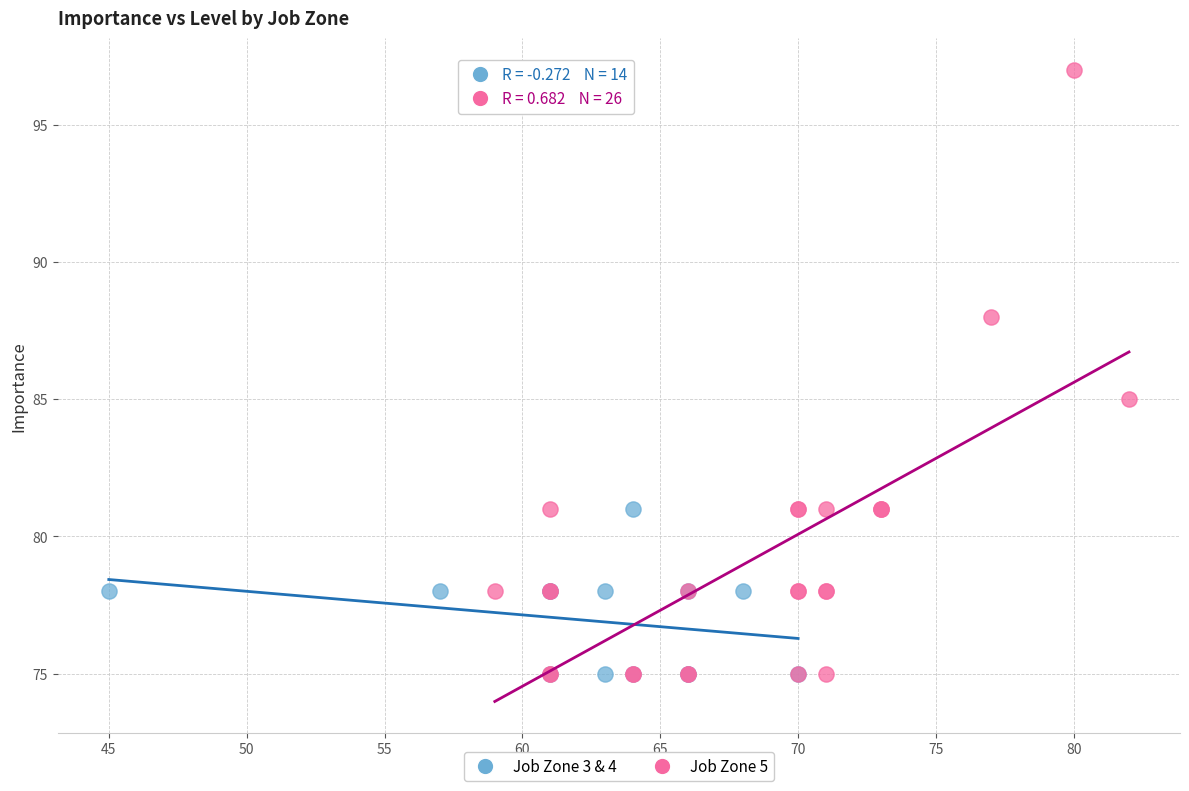

What are all the series names shown in the legend?

Job Zone 3 & 4, Job Zone 5